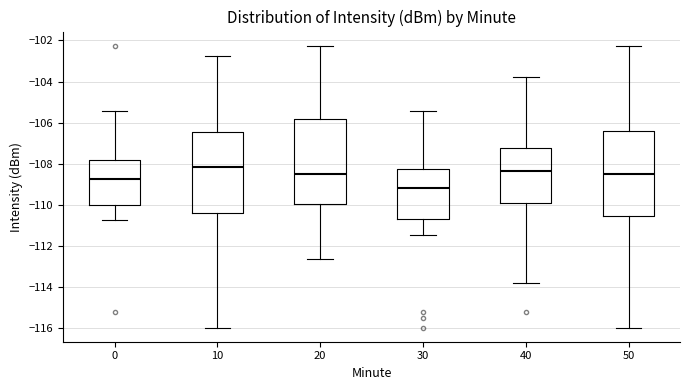

Reading left to right, transcribe this box plot: for each box, give where its median line is, the range the box spans, and where its two whiskers end, as read against the y-axis. The values are not printed on the chart, so give them approximately, as read against the axis.

0: median -108.8, box -110.0 to -107.8, whiskers -110.8 to -105.4
10: median -108.2, box -110.4 to -106.4, whiskers -116.0 to -102.8
20: median -108.6, box -110.0 to -105.8, whiskers -112.6 to -102.2
30: median -109.2, box -110.8 to -108.2, whiskers -111.4 to -105.4
40: median -108.4, box -110.0 to -107.2, whiskers -113.8 to -103.8
50: median -108.6, box -110.6 to -106.4, whiskers -116.0 to -102.2